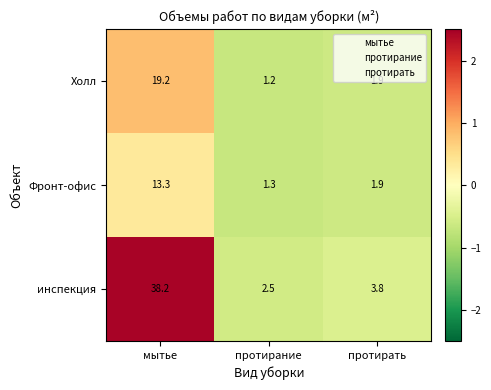

What is the maximum value for Фронт-офис?

13.3